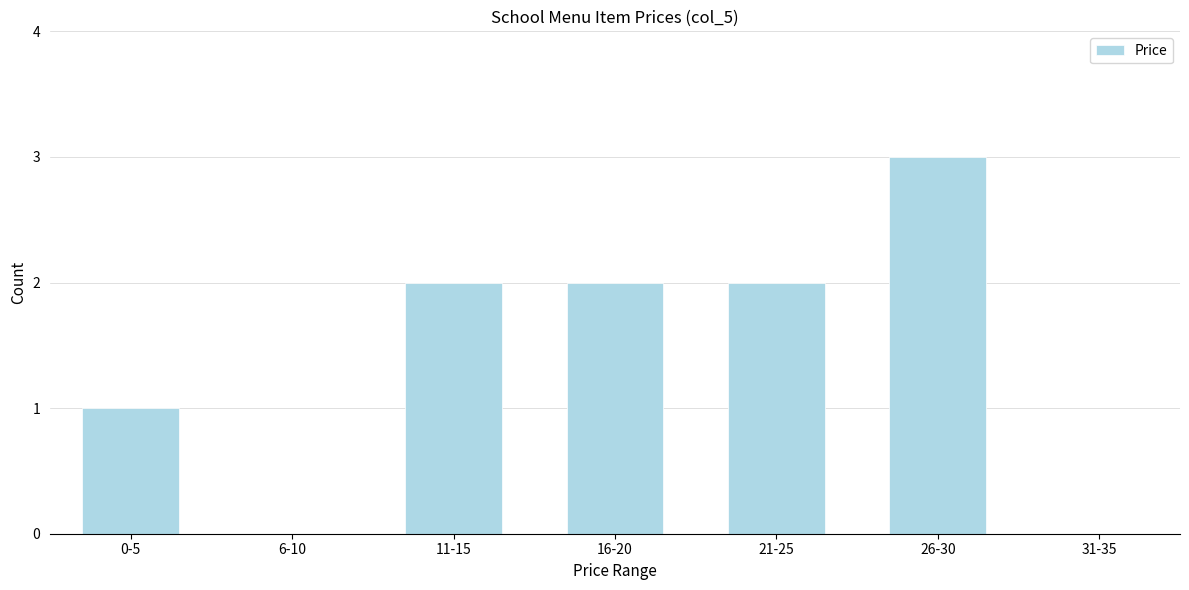

Reading right to left, list all the values displayed in this chart.

31-35=0	26-30=3	21-25=2	16-20=2	11-15=2	6-10=0	0-5=1